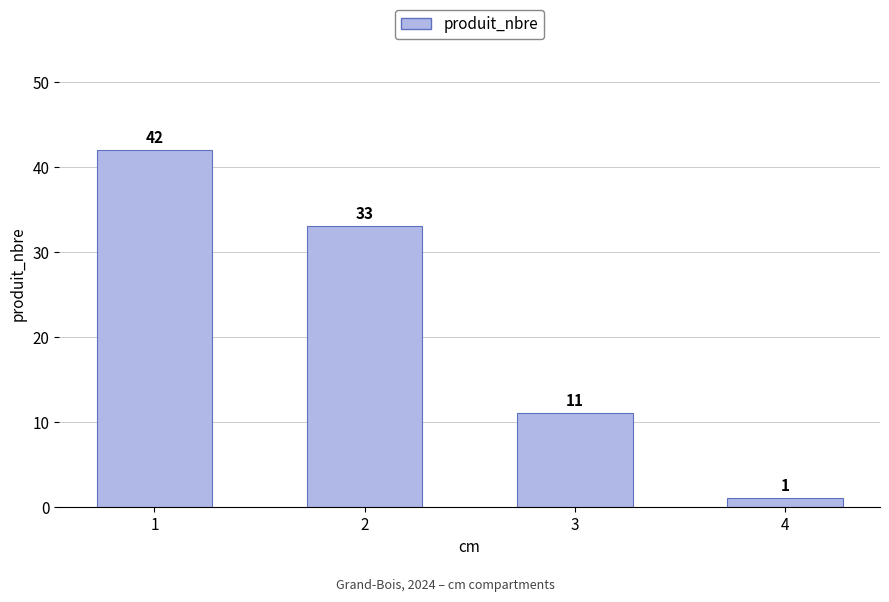

Reading right to left, list all the values displayed in this chart.

4=1	3=11	2=33	1=42